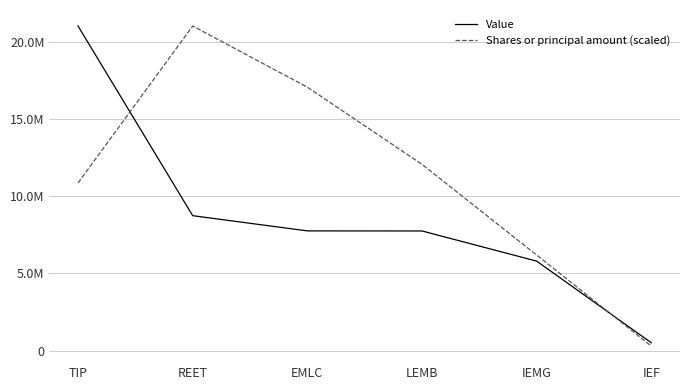

At LEMB, list the series in order from smallest to largest.

Value, Shares or principal amount (scaled)